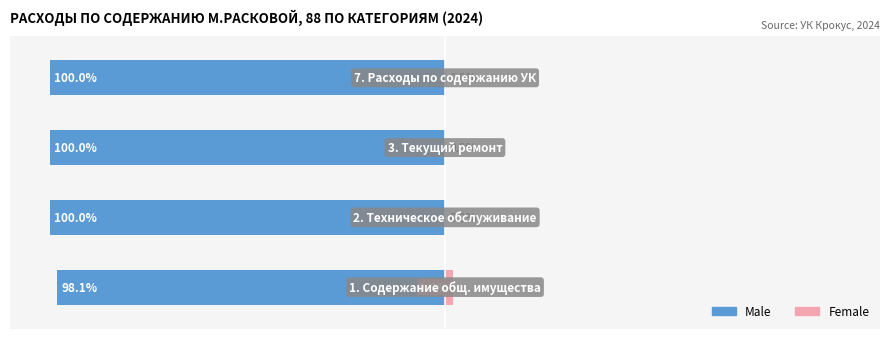

The Male series shows -98.1 at 0. True or false?

True